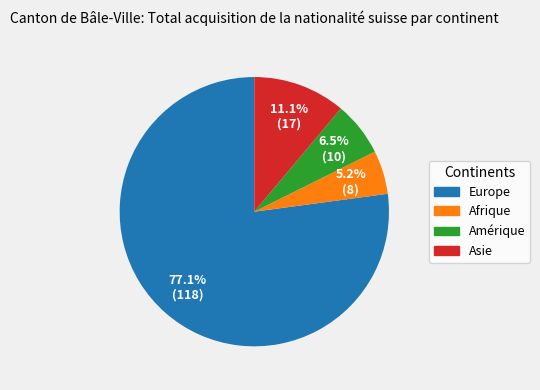

Rank the categories by value from highest to lowest.

Europe, Asie, Amérique, Afrique